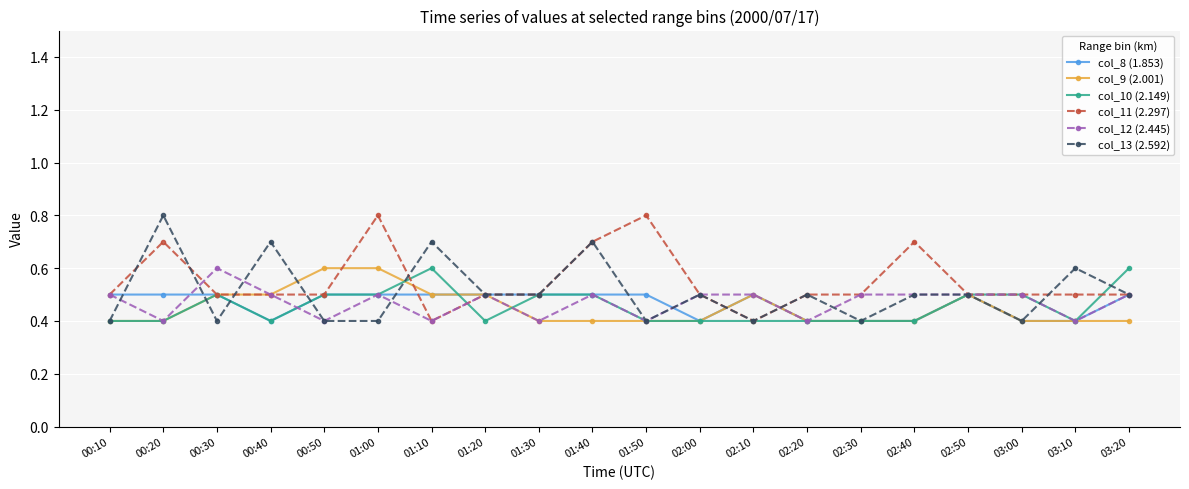

What is the difference between the maximum and minimum values in the col_8 (1.853) series?

0.1